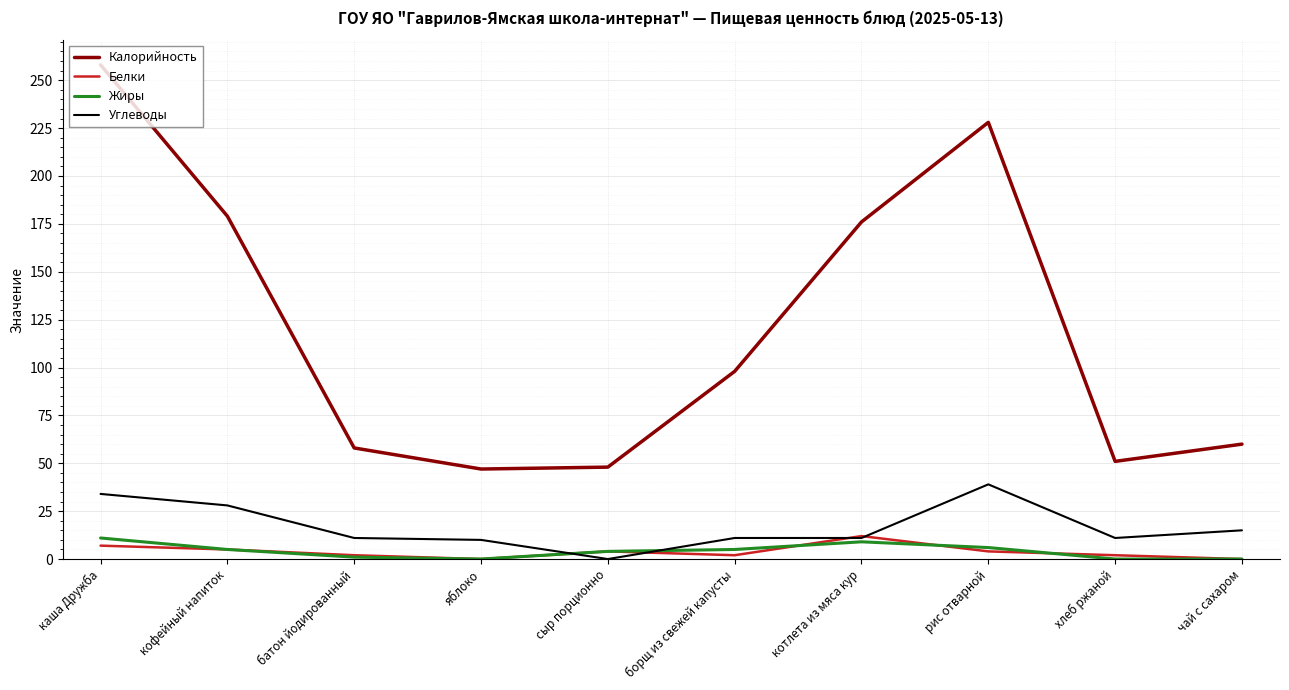

What is the difference between the Калорийность values at борщ из свежей капусты and хлеб ржаной?

47